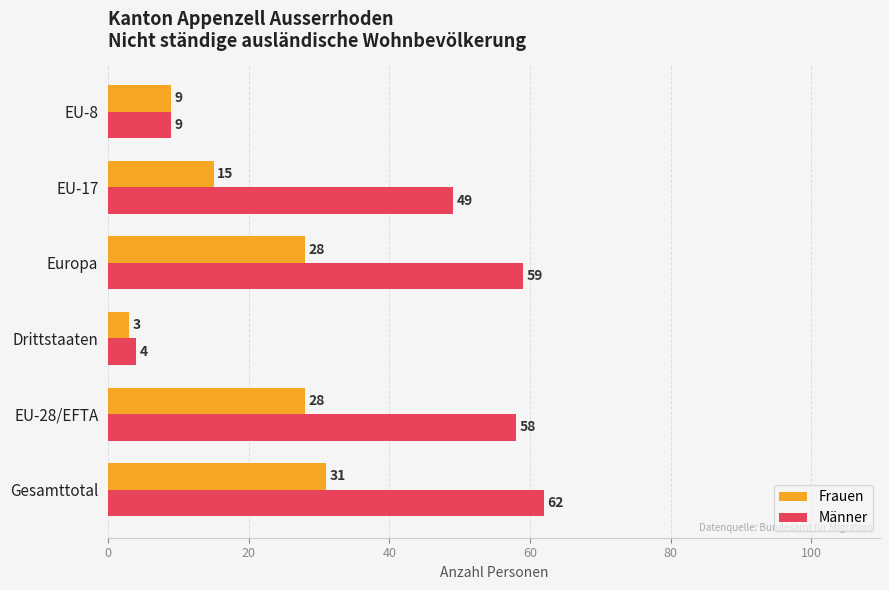

What is the spread (max minus min) of values at Europa?

31